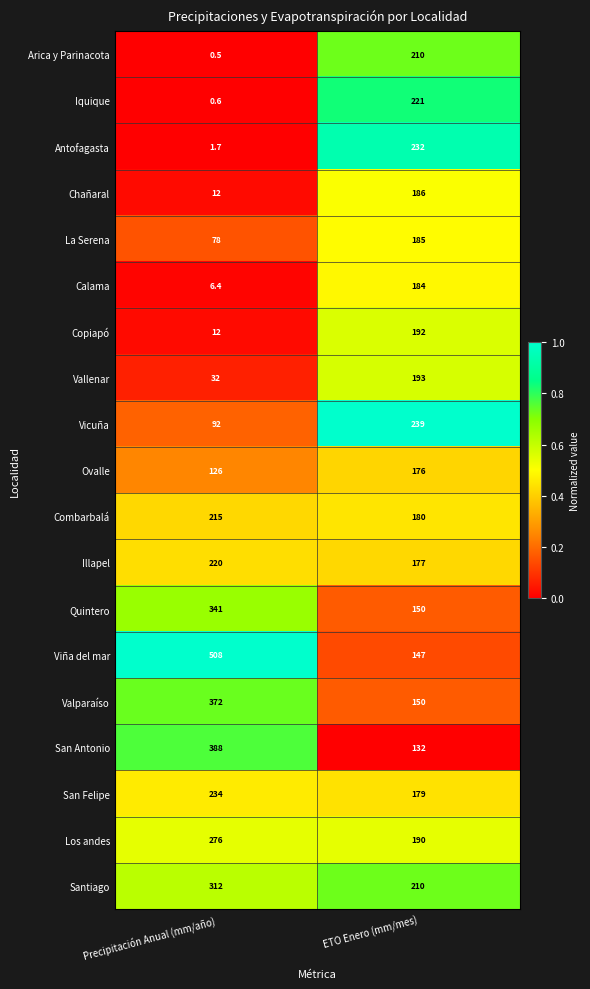

List the series in order of their peak value, lowest first.

Ovalle, Calama, La Serena, Chañaral, Copiapó, Vallenar, Arica y Parinacota, Combarbalá, Illapel, Iquique, Antofagasta, San Felipe, Vicuña, Los andes, Santiago, Quintero, Valparaíso, San Antonio, Viña del mar